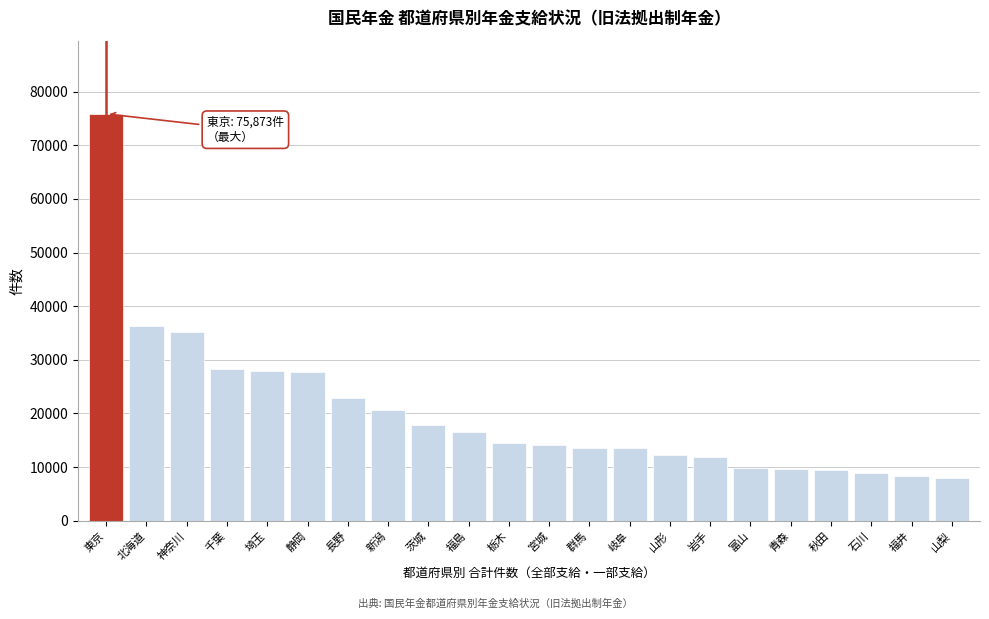

What is the value of the 6th bar from the left?

27801